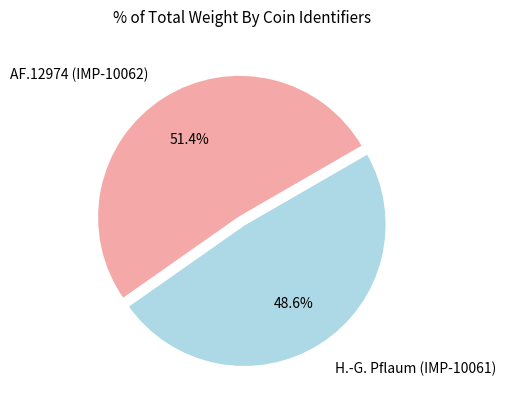

Is the sum of H.-G. Pflaum (IMP-10061) and AF.12974 (IMP-10062) greater than half?

Yes